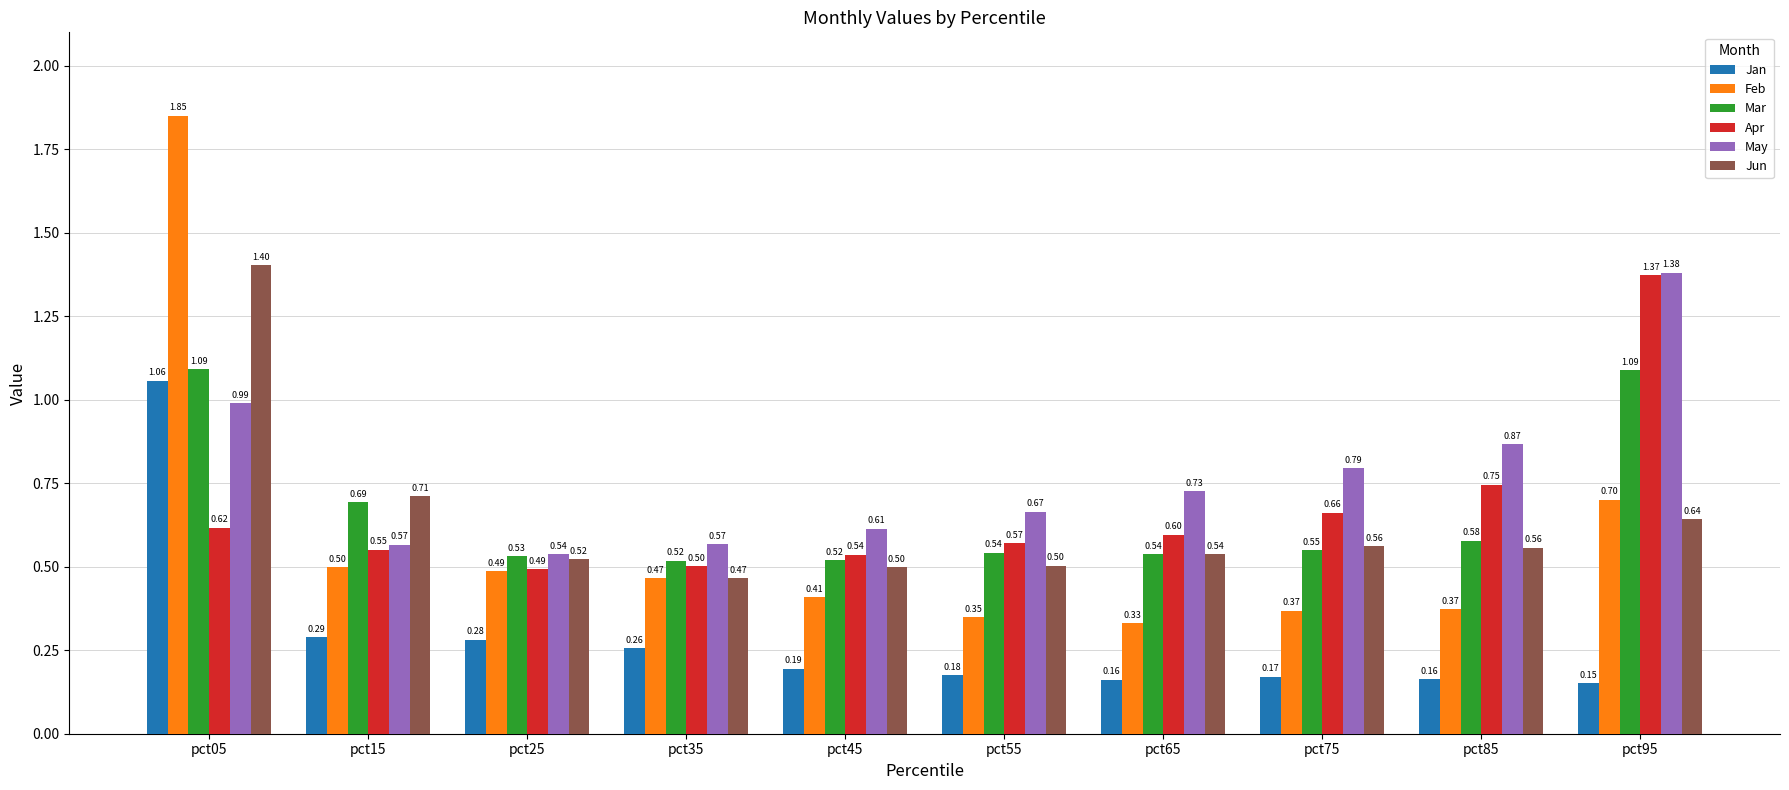

What is the value of the Apr bar at the 3rd from the left?

0.5